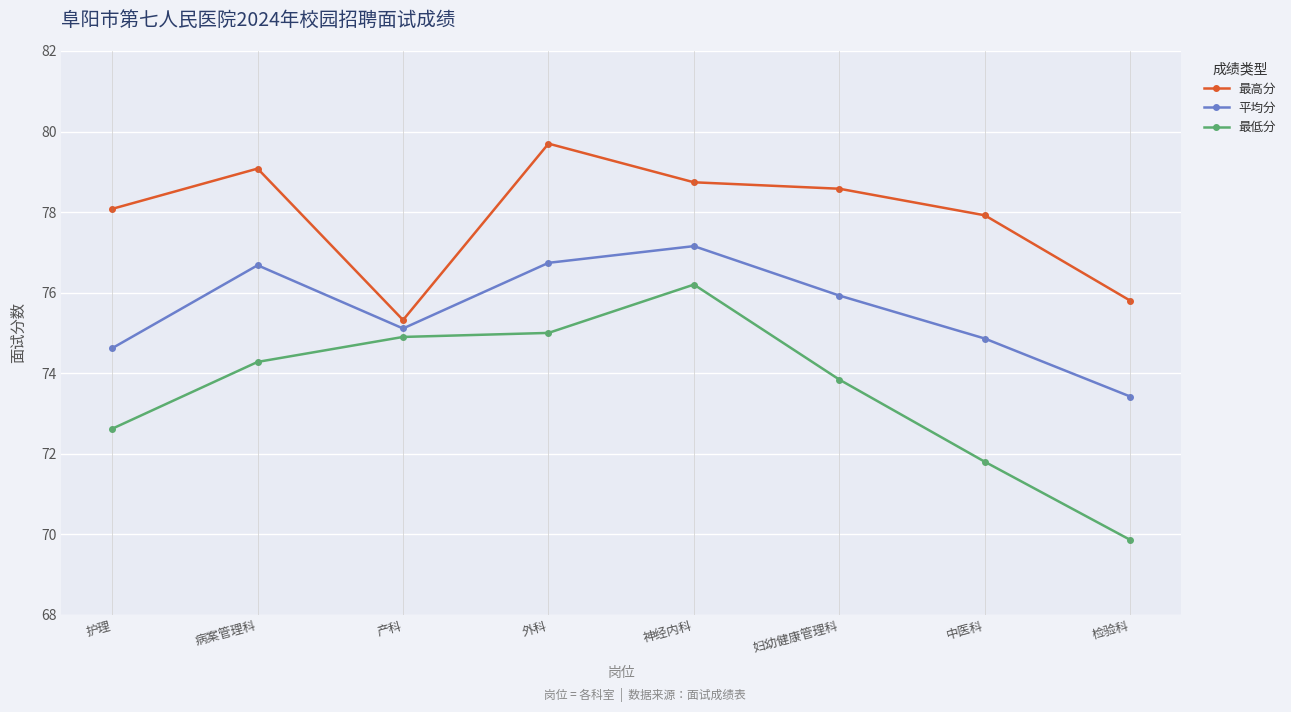

What is the value of the 平均分 point at the 4th from the left?

76.7